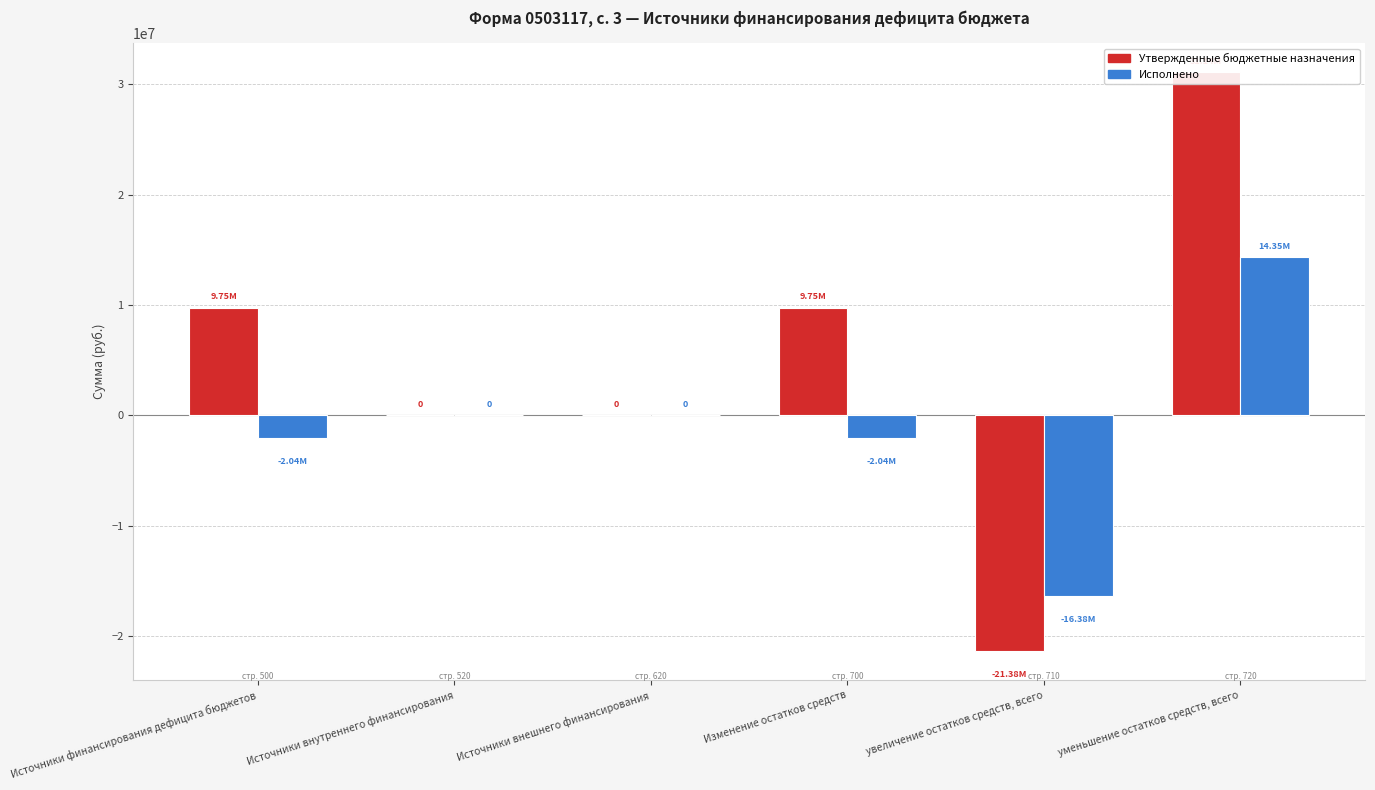

What is the label of the 6th bar from the left?

уменьшение остатков средств, всего